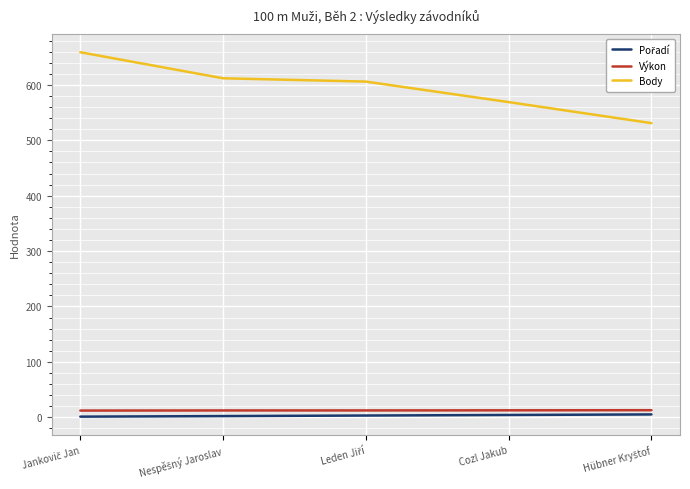

Which series has the largest range (max minus min)?

Body